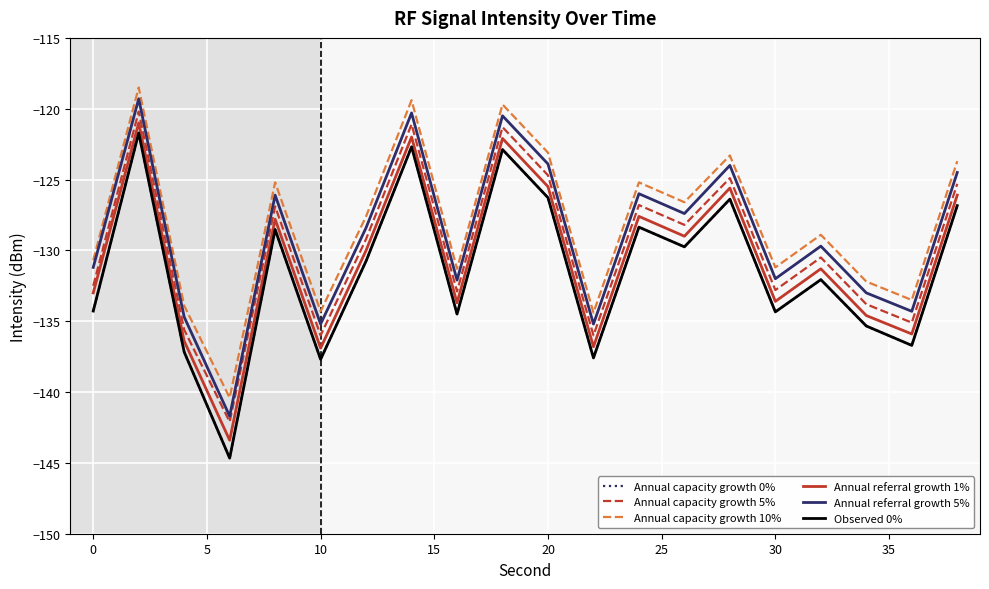

True or false: Annual referral growth 1% and Annual capacity growth 10% intersect in this chart.

False